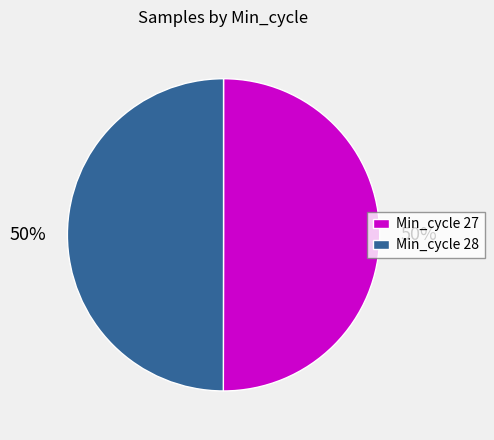

Is the sum of Min_cycle 28 and Min_cycle 27 greater than half?

Yes